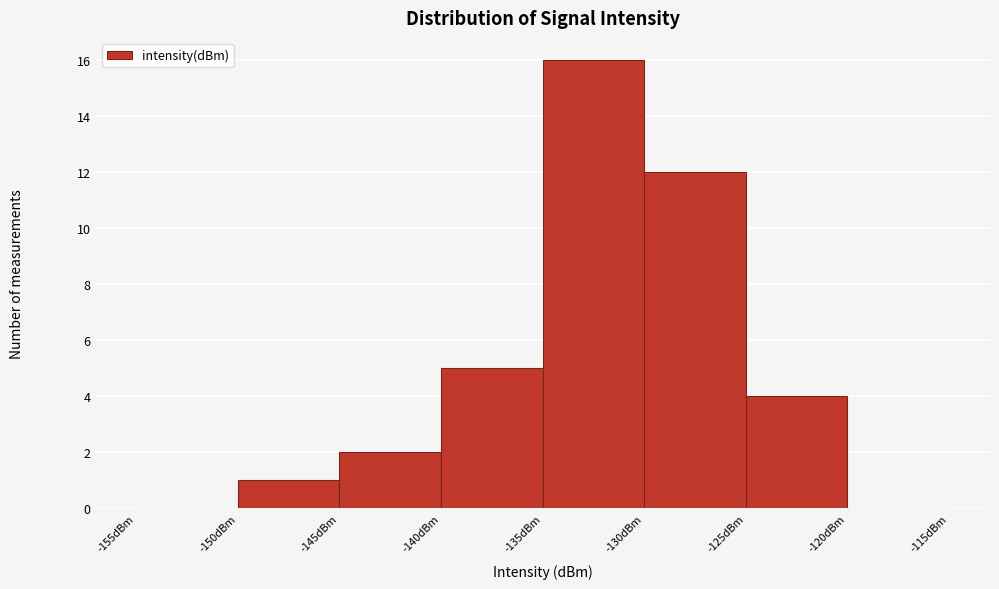

What is the height of the bar covering -145 to -140 on the x-axis? The values are not printed on the chart, so give them approximately, as read against the axis.

2